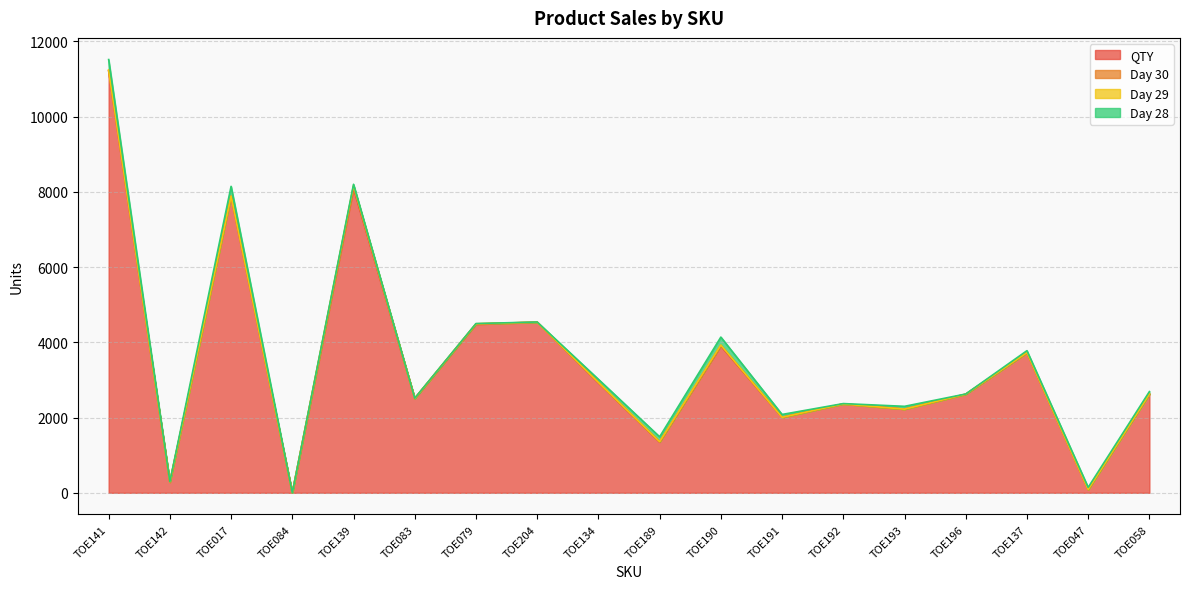

At which category does the chart reach its minimum across all series?

TOE084